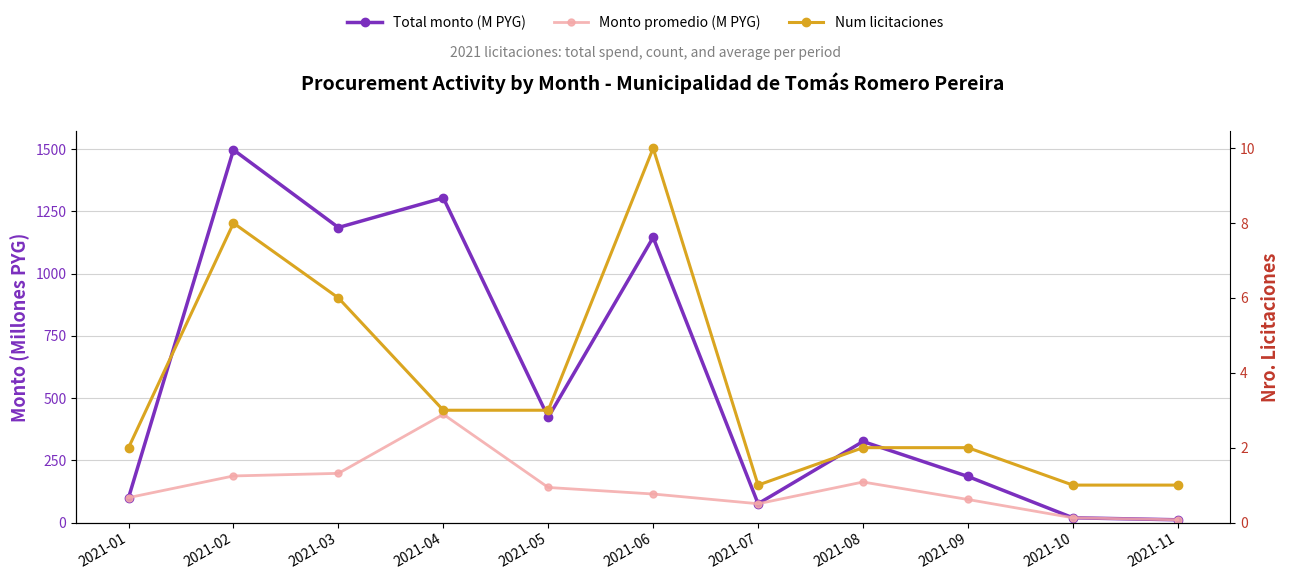

The Monto promedio (M PYG) series shows 187.1 at 2021-02. True or false?

True